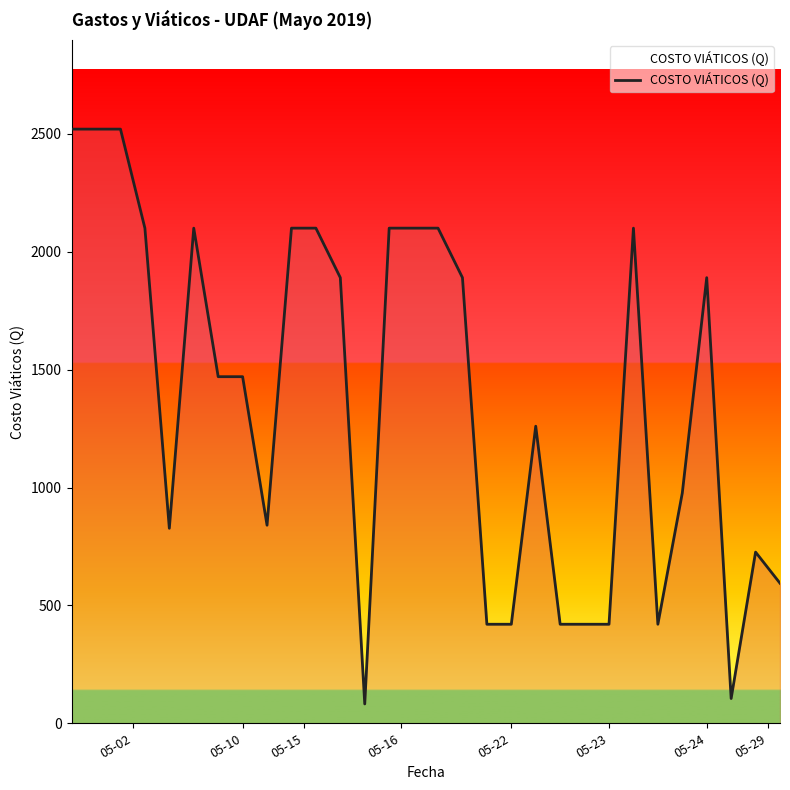

Does the chart display data point markers on the line(s)?

No